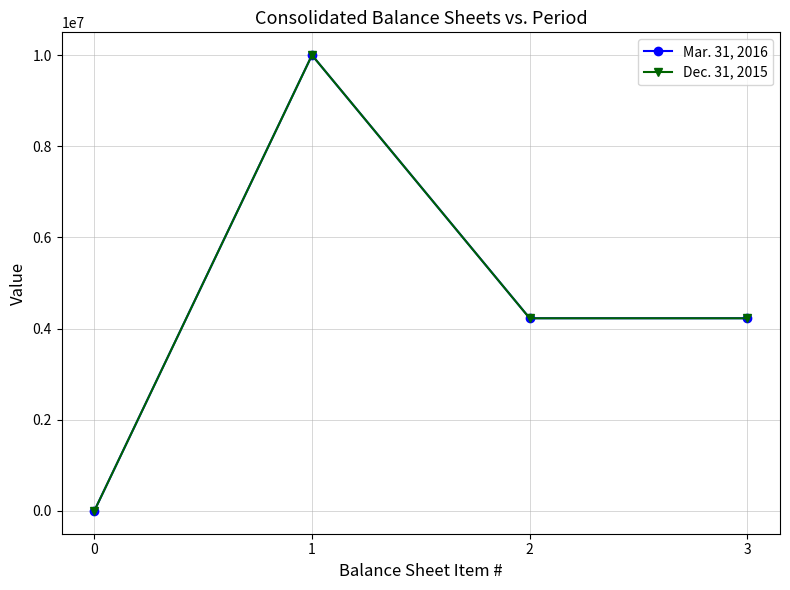

How many lines are shown in the chart?

2